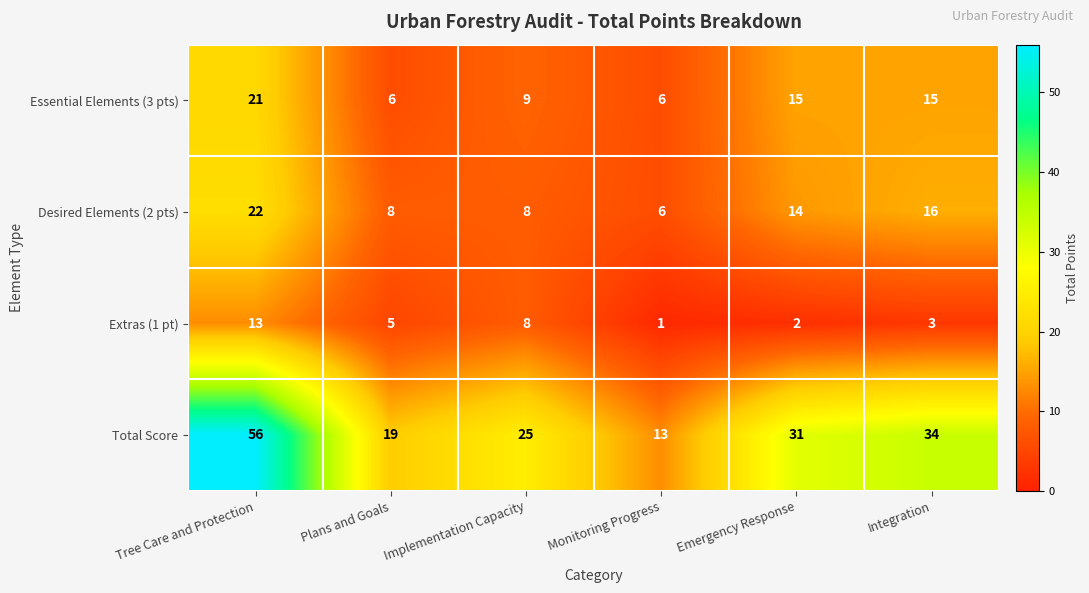

Reading right to left, extract all data points from this chart.

Essential Elements (3 pts): Integration=15	Emergency Response=15	Monitoring Progress=6	Implementation Capacity=9	Plans and Goals=6	Tree Care and Protection=21
Desired Elements (2 pts): Integration=16	Emergency Response=14	Monitoring Progress=6	Implementation Capacity=8	Plans and Goals=8	Tree Care and Protection=22
Extras (1 pt): Integration=3	Emergency Response=2	Monitoring Progress=1	Implementation Capacity=8	Plans and Goals=5	Tree Care and Protection=13
Total Score: Integration=34	Emergency Response=31	Monitoring Progress=13	Implementation Capacity=25	Plans and Goals=19	Tree Care and Protection=56